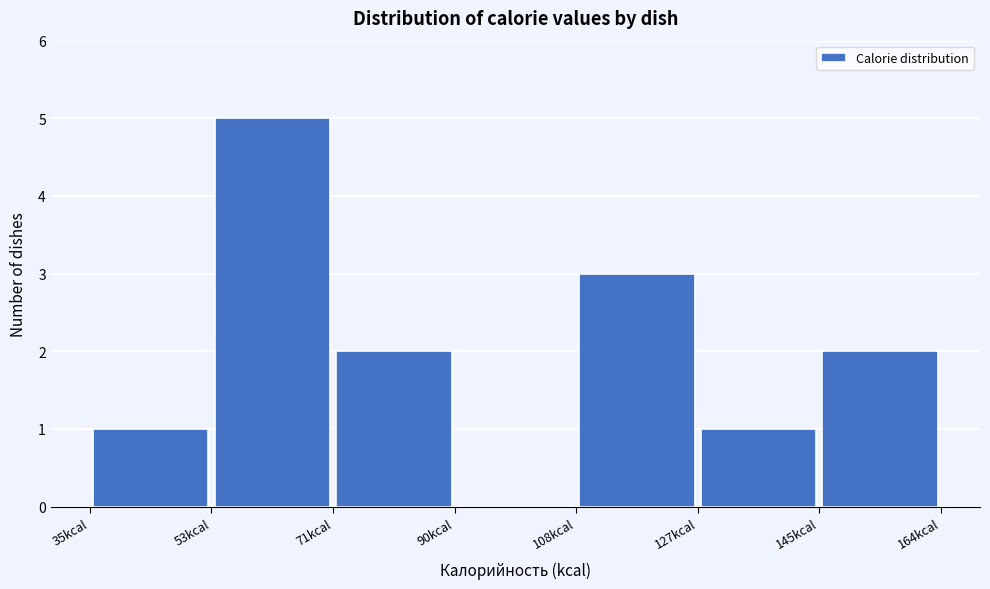

Which range on the x-axis has the tallest bar?

54 to 72